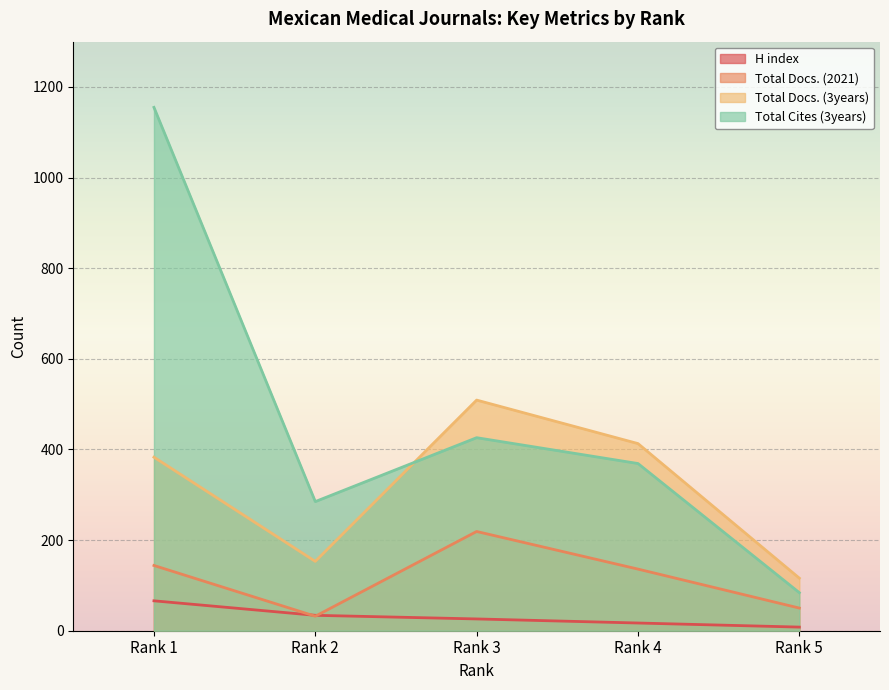

At which category does Total Docs. (3years) reach its first local valley?

Rank 2